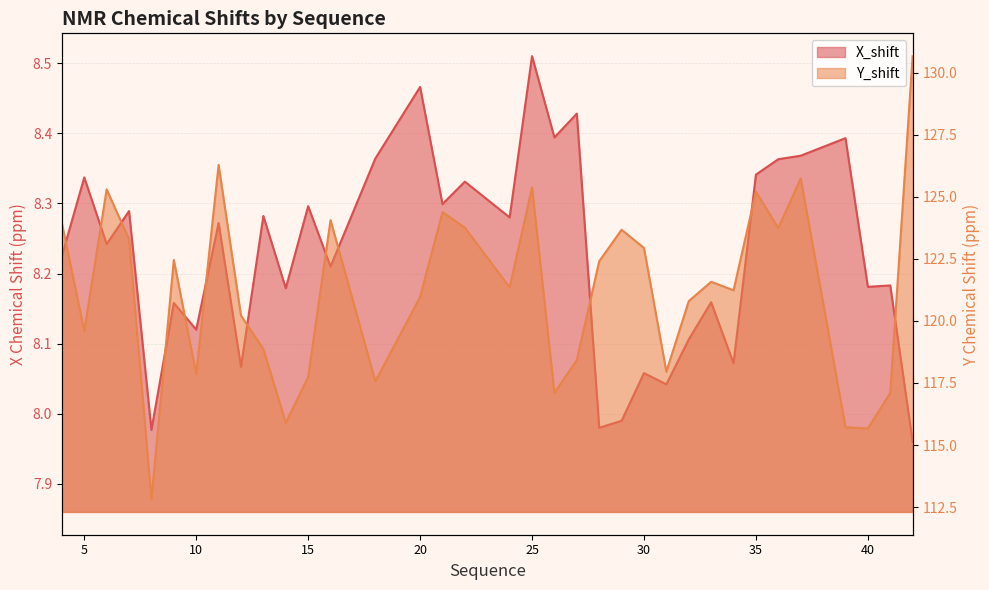

What is the difference between the maximum and minimum values in the X_shift series?

0.5